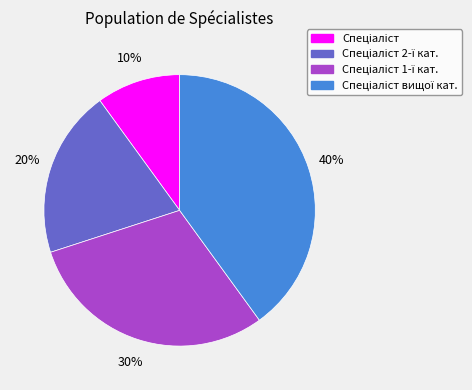

To the nearest percent, what is the difference between the largest and smallest slice percentages?

30%